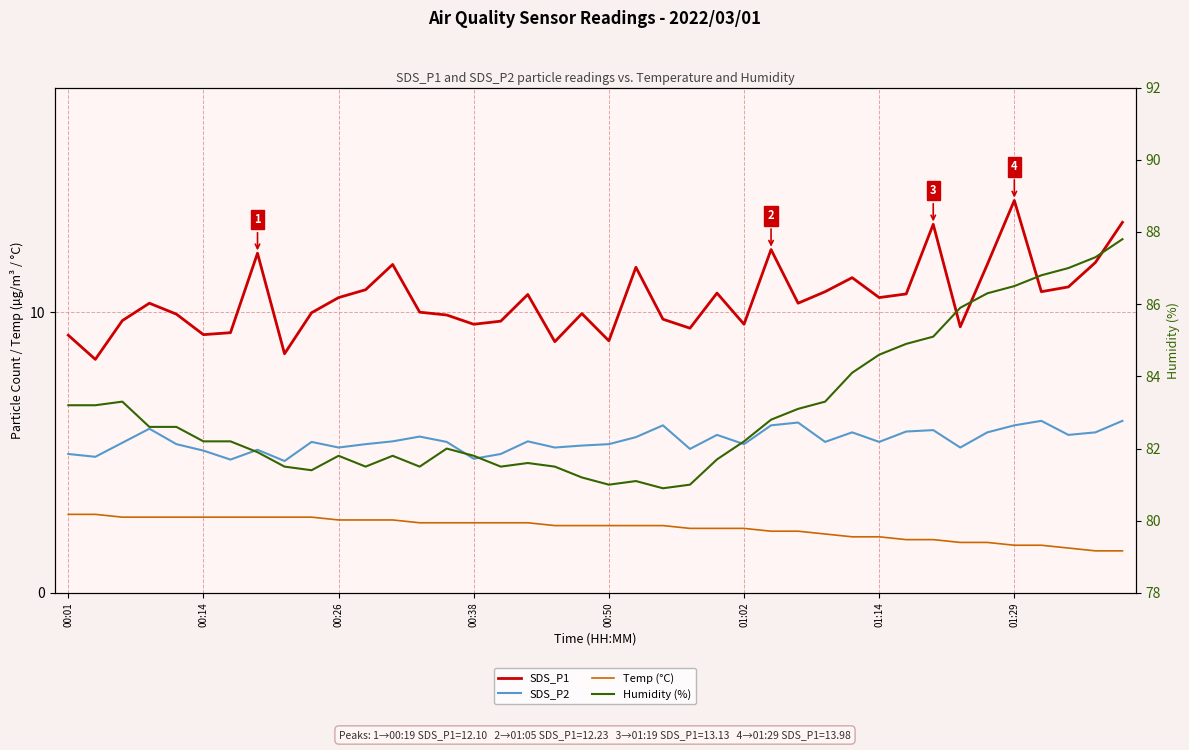

What is the difference between the highest and lowest values at 34?

84.5